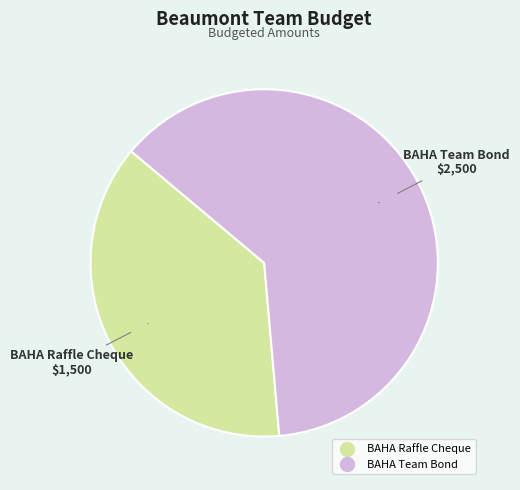

Is the sum of BAHA Raffle Cheque and BAHA Team Bond greater than half?

Yes